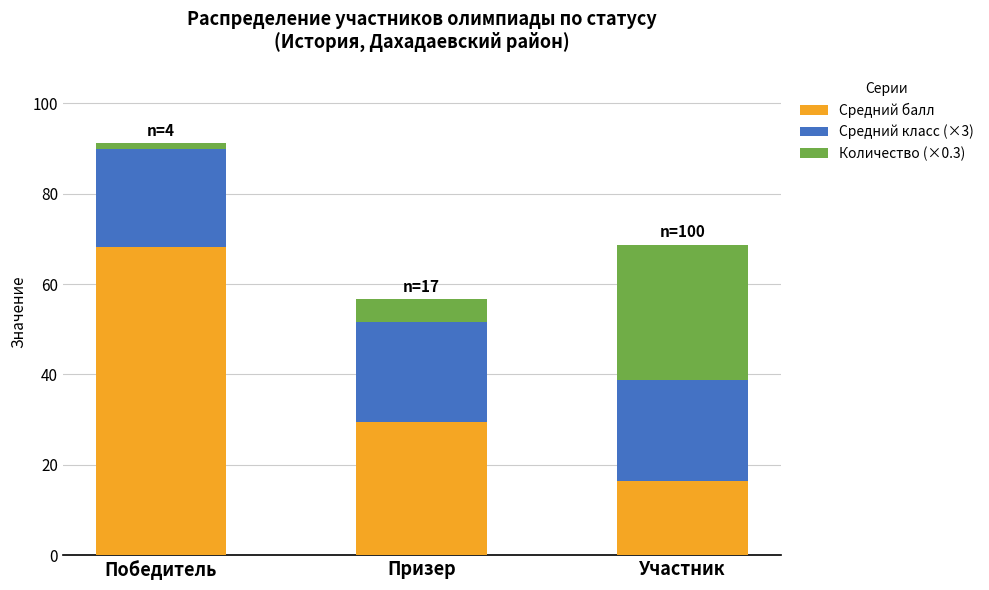

At which label does Средний балл reach its minimum?

Участник